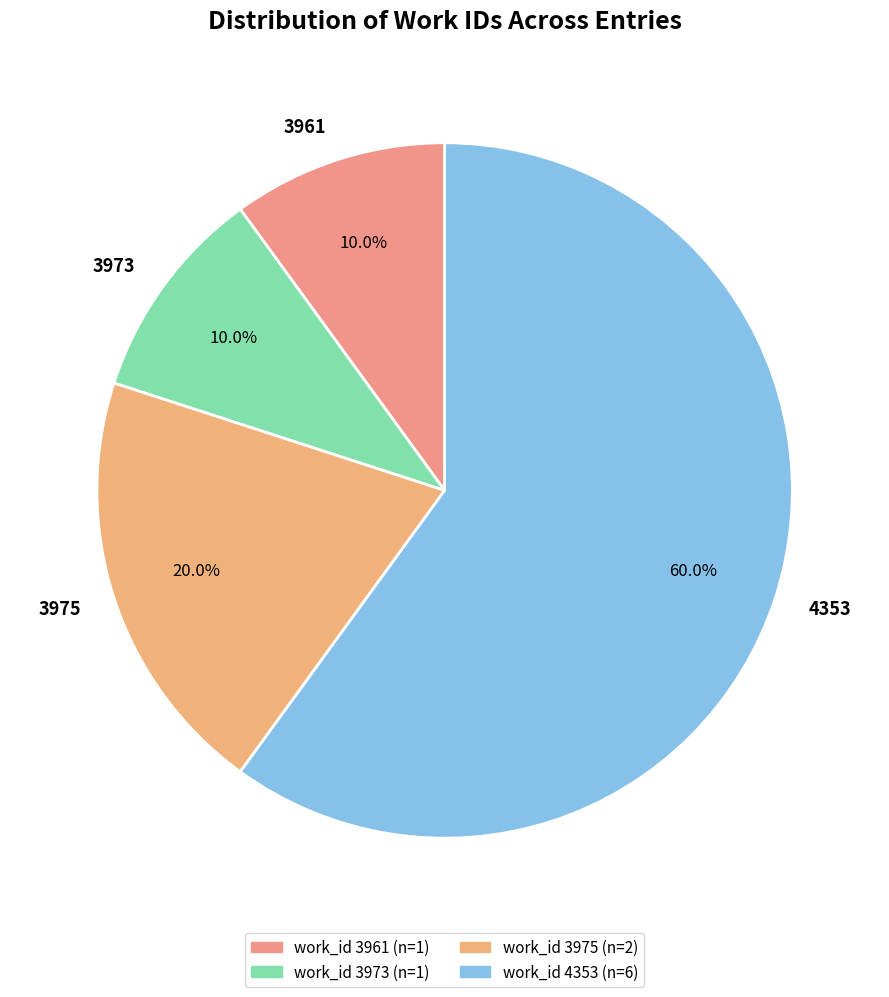

Which has a higher value, 3973 or 4353?

4353